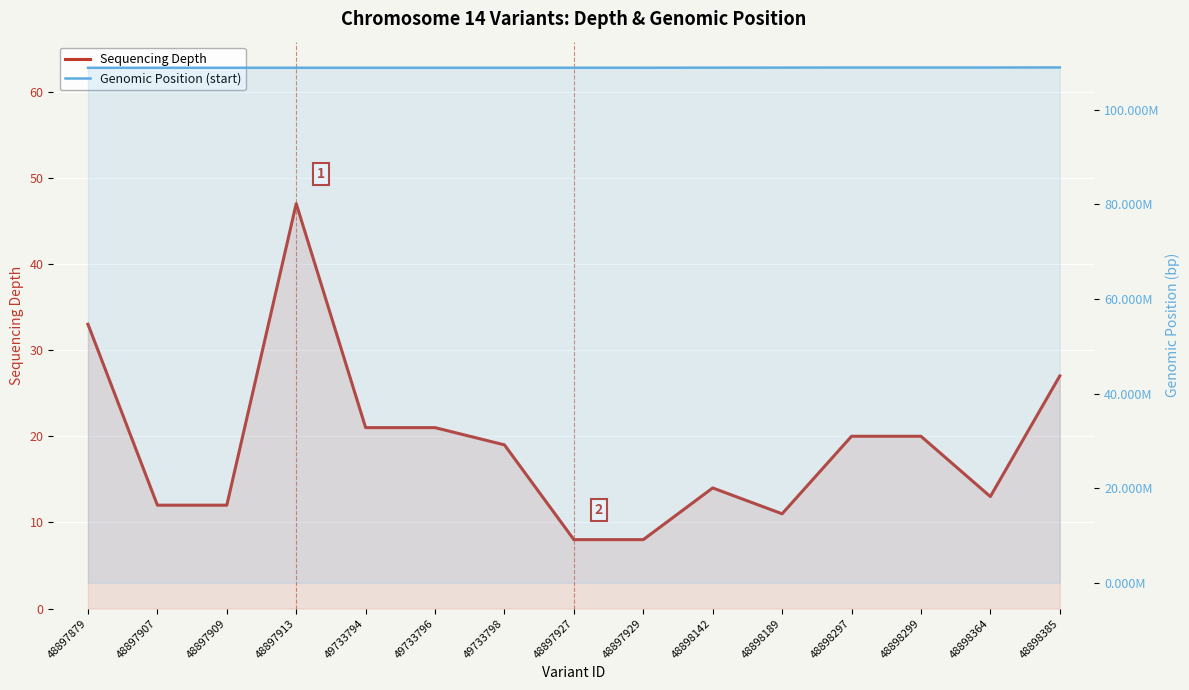

True or false: Genomic Position (start) and Sequencing Depth intersect in this chart.

False